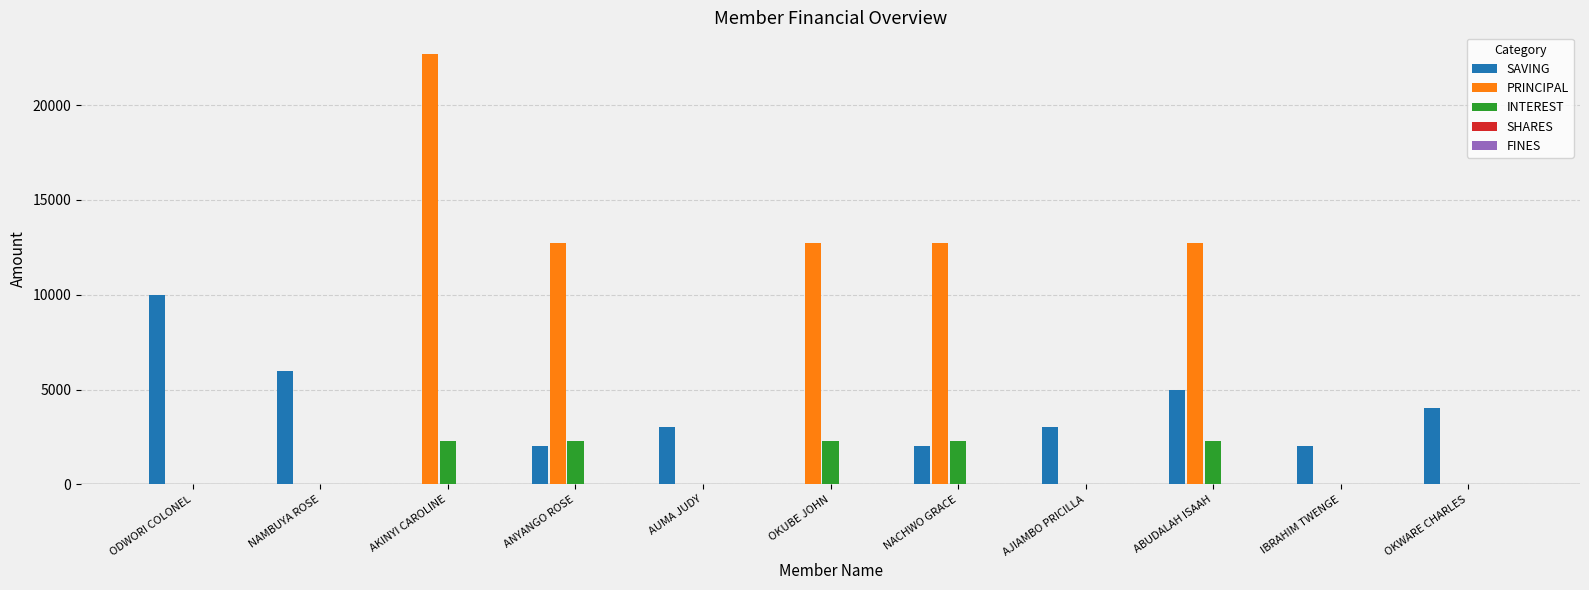

What is the average value of the SAVING series?

3364